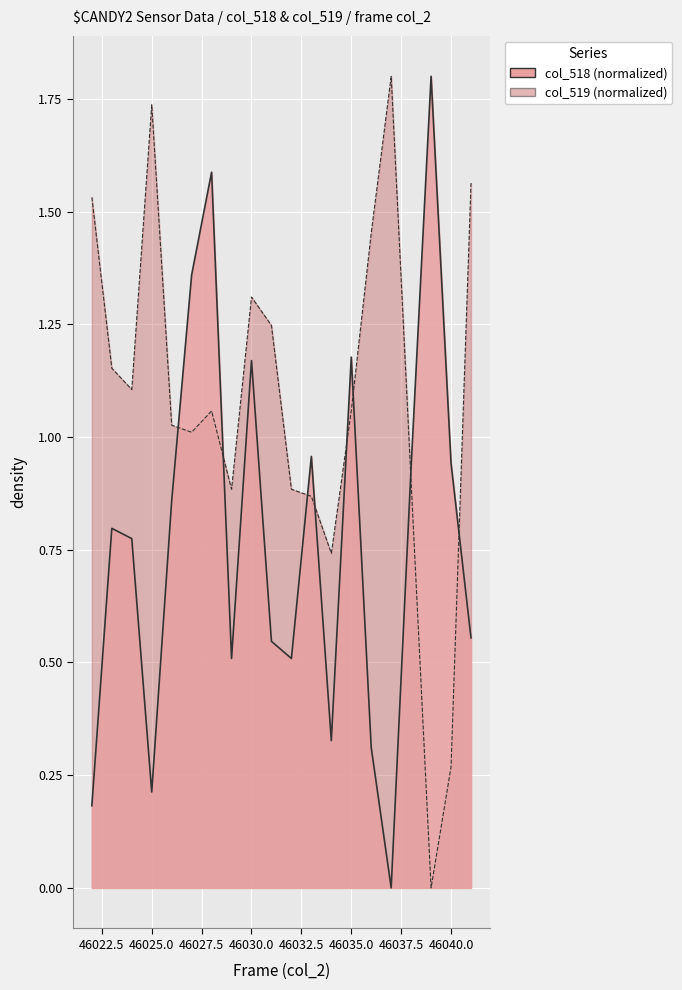

At which label is col_519 closest to 0?

46039